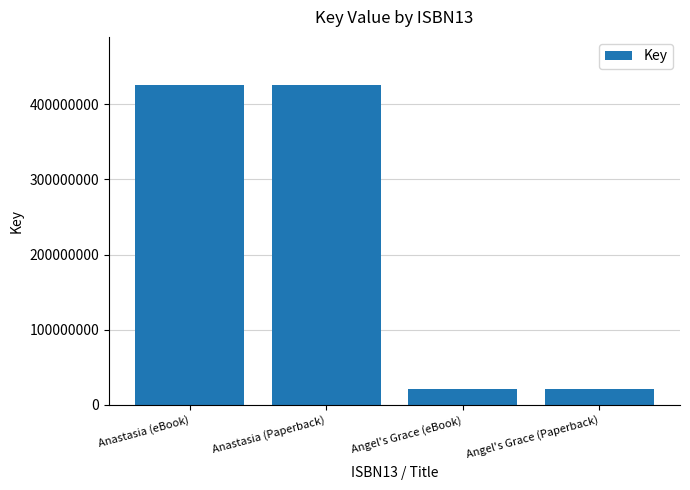

What is the change in value from Anastasia (Paperback) to Angel's Grace (Paperback)?

-404676353